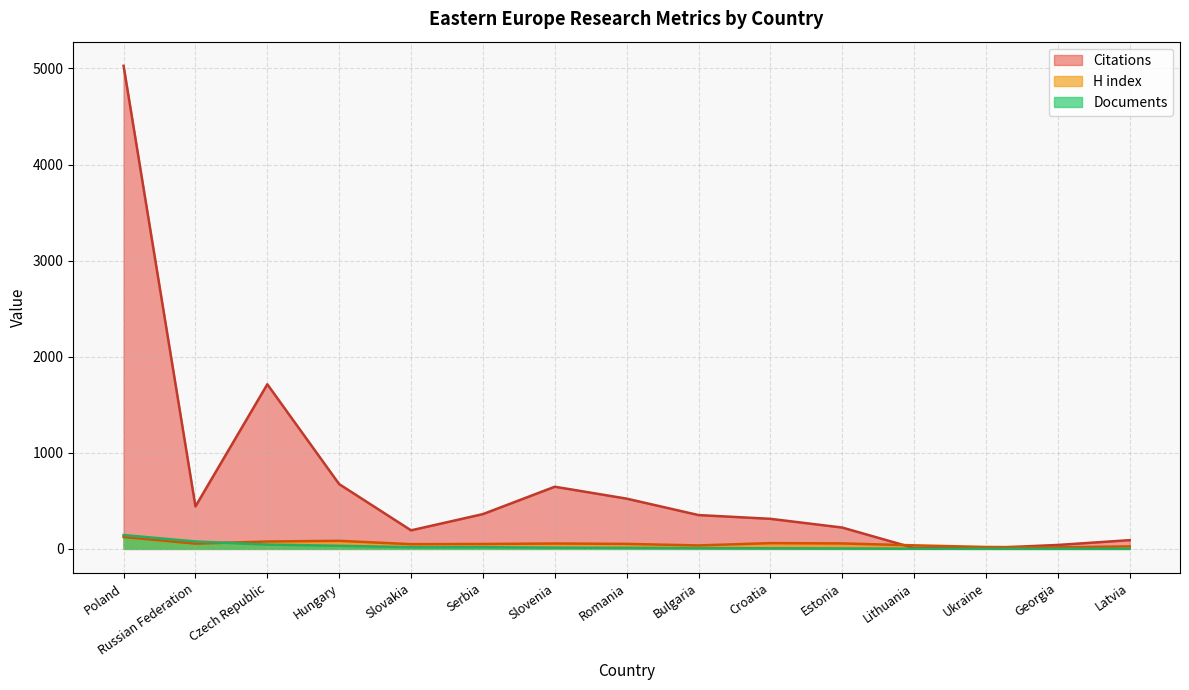

Rank the categories by Citations value from highest to lowest.

Poland, Czech Republic, Hungary, Slovenia, Romania, Russian Federation, Serbia, Bulgaria, Croatia, Estonia, Slovakia, Latvia, Georgia, Lithuania, Ukraine